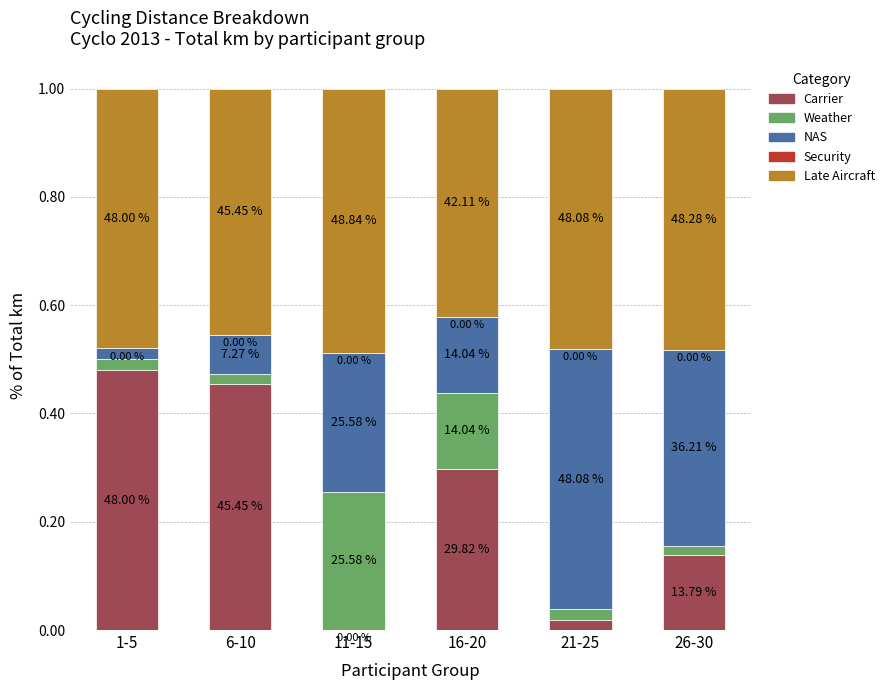

How many Late Aircraft values are between 0 and 1?

6